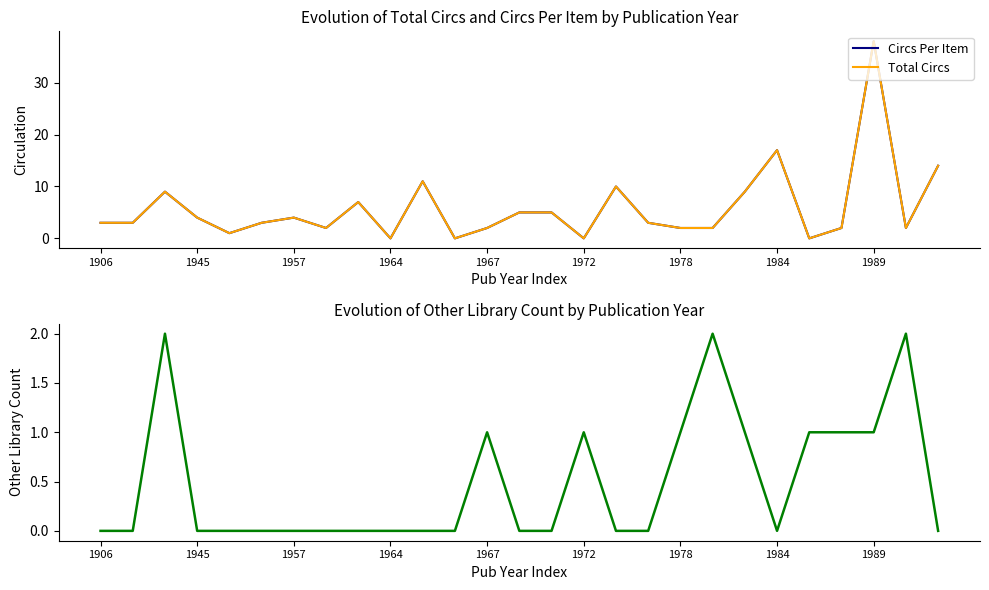

Reading right to left, list all the values displayed in this chart.

Circs Per Item: 14	2	38	2	0	17	9	2	2	3	10	0	5	5	2	0	11	0	7	2	4	3	1	4	9	3	3
Total Circs: 14	2	38	2	0	17	9	2	2	3	10	0	5	5	2	0	11	0	7	2	4	3	1	4	9	3	3
Other Library Count: 0	2	1	1	1	0	1	2	1	0	0	1	0	0	1	0	0	0	0	0	0	0	0	0	2	0	0